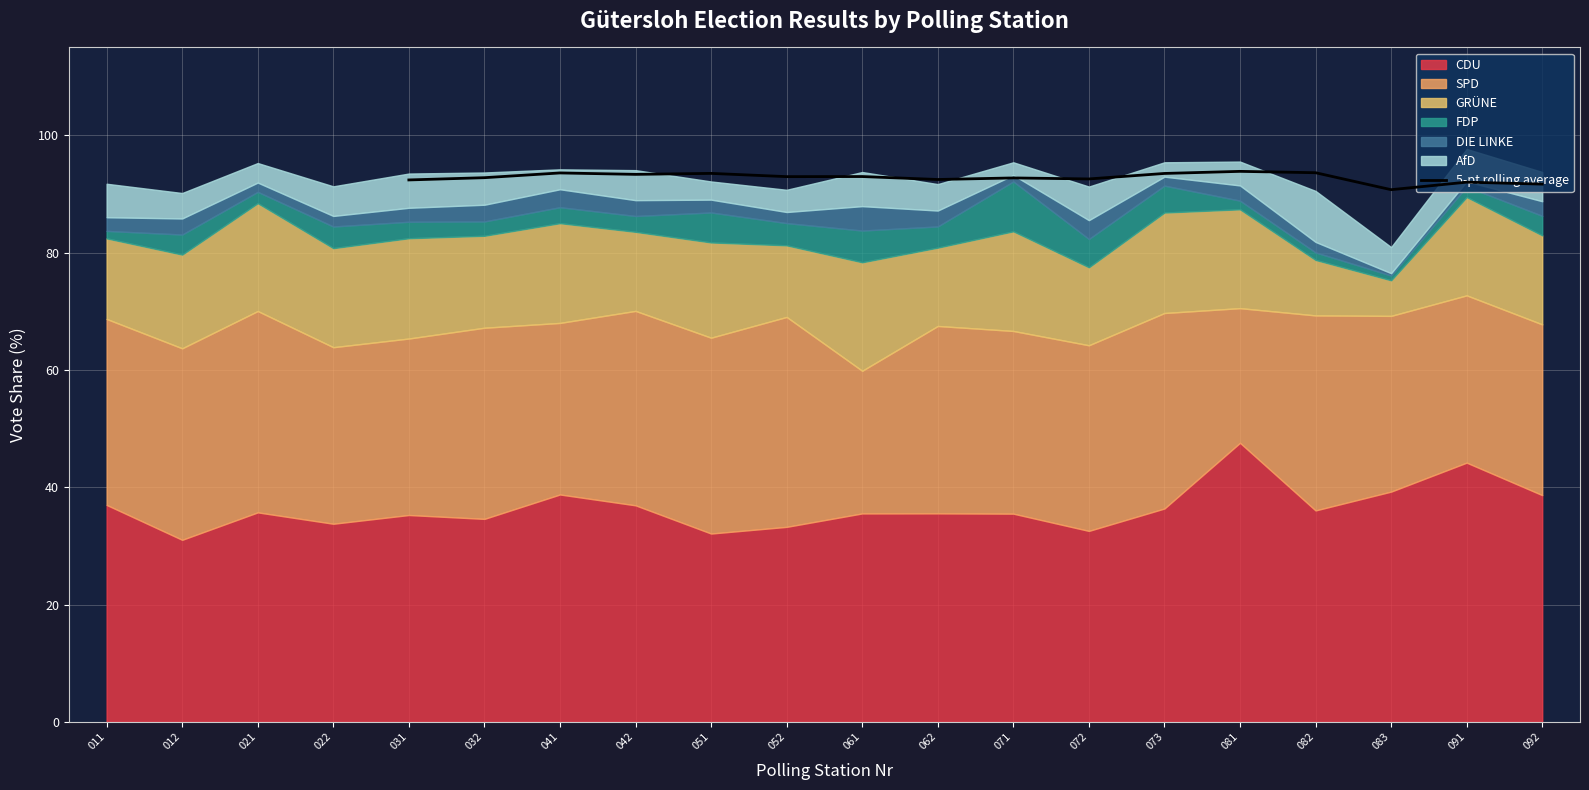

The value of 5-pt rolling average at 083 is 90.7. True or false?

True